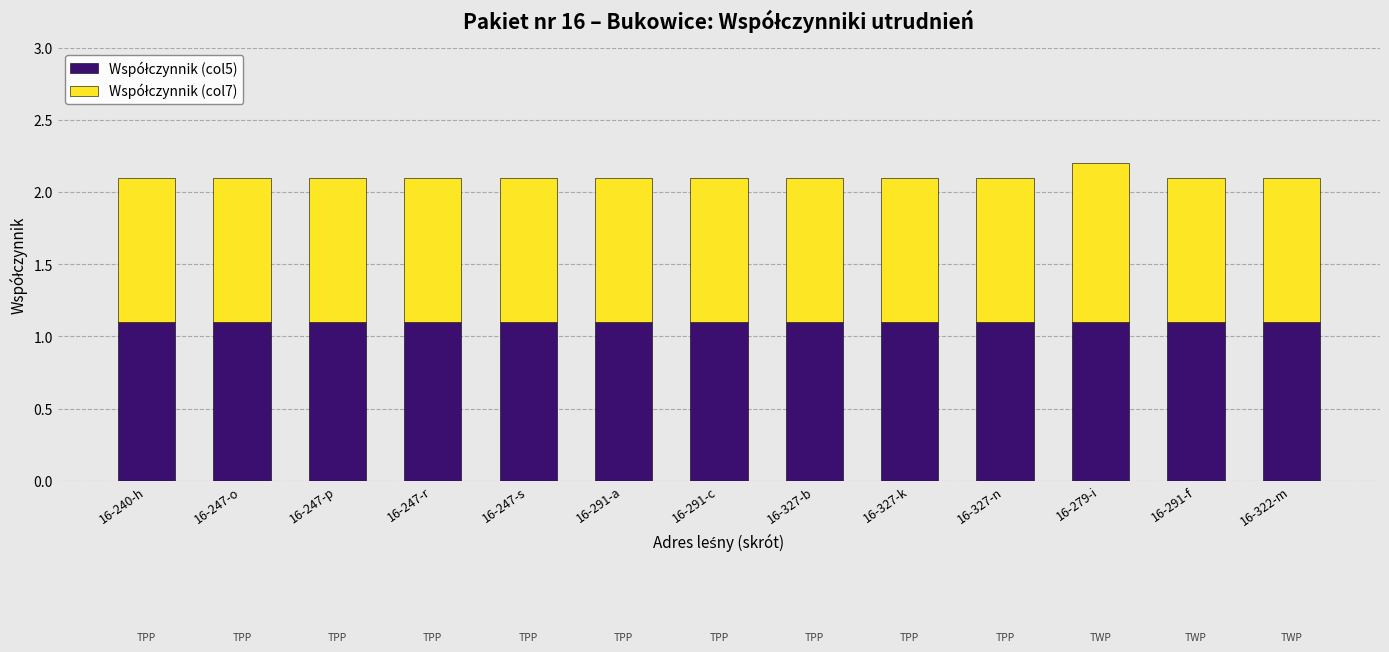

What is the total value across all series at 16-327-k?

2.1